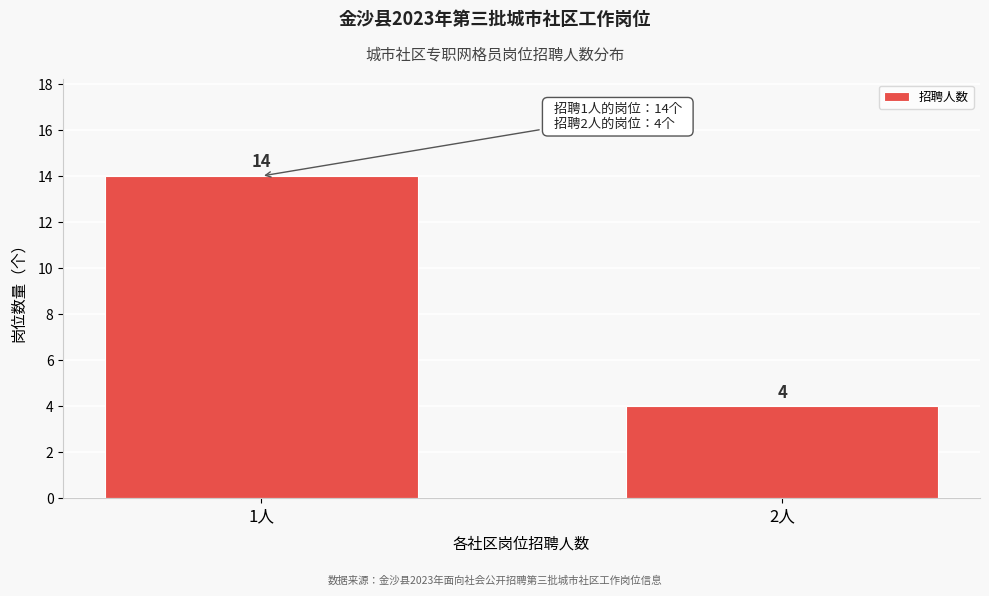

Reading left to right, what are all the values shown in this chart?

1人=14	2人=4